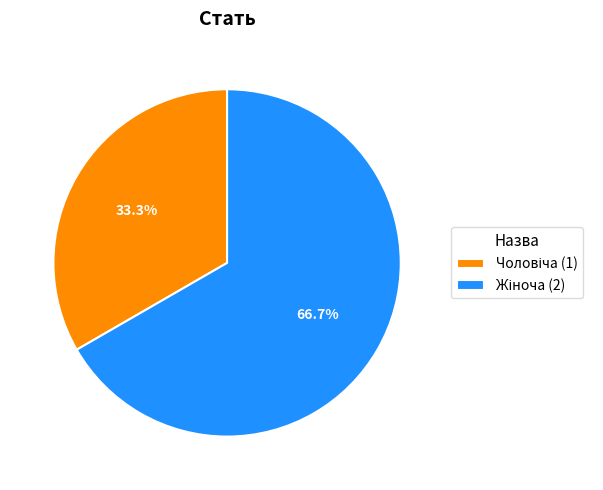

Is there any slice that represents more than half of the pie?

Yes